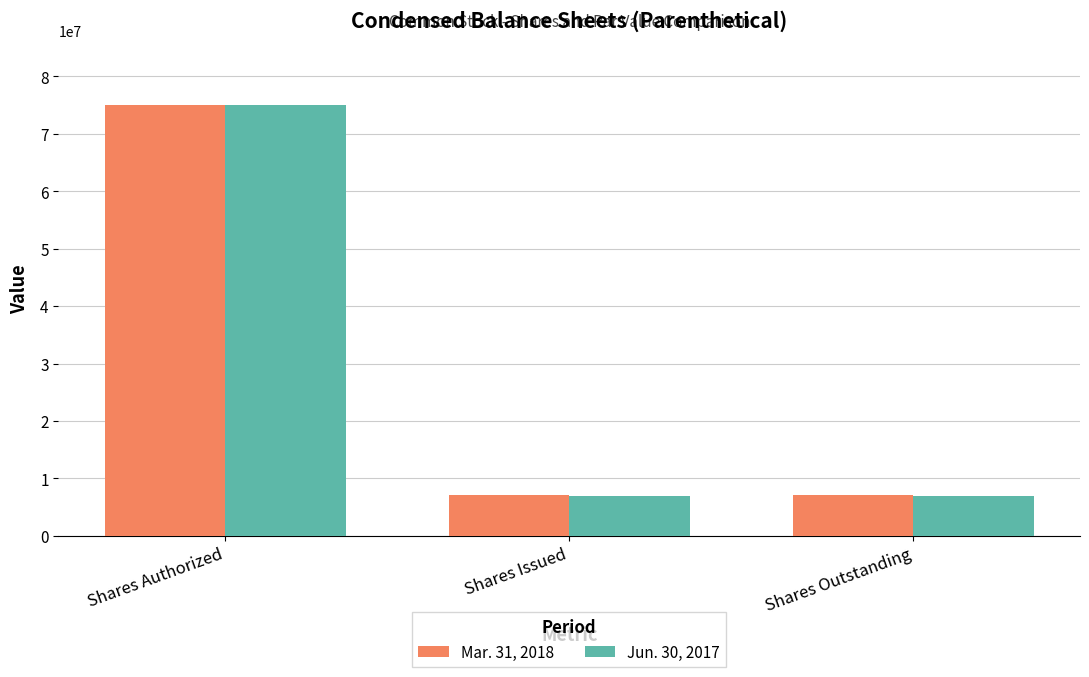

How many Jun. 30, 2017 values are between 7000000 and 75000000?

3